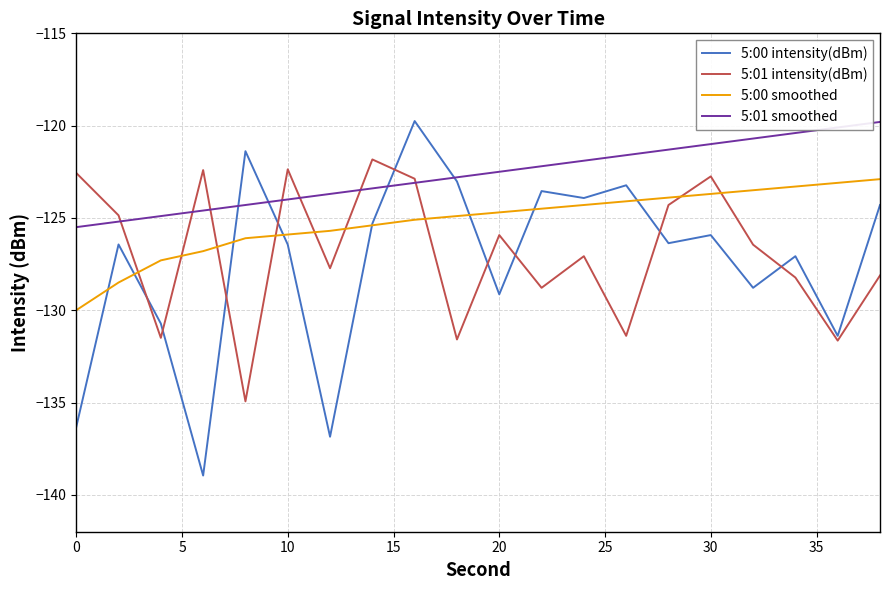

Which series has the largest range (max minus min)?

5:00 intensity(dBm)